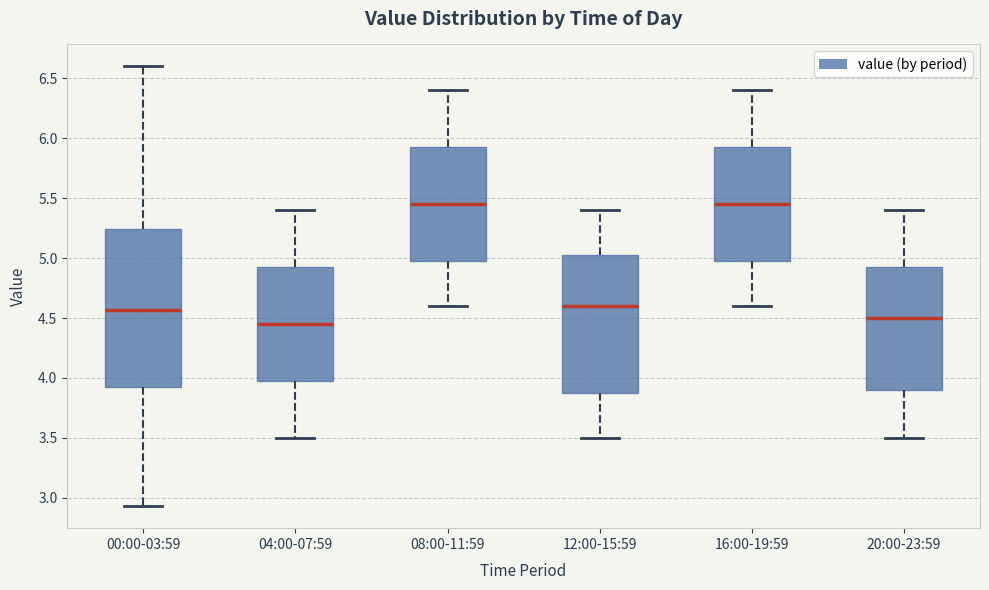

Reading left to right, read every box against the y-axis: the position of its median line, the range the box covers, and the ends of its whiskers. The values are not printed on the chart, so give them approximately, as read against the axis.

00:00-03:59: median 4.55, box 3.90 to 5.25, whiskers 2.95 to 6.60
04:00-07:59: median 4.45, box 4.00 to 4.95, whiskers 3.50 to 5.40
08:00-11:59: median 5.45, box 5.00 to 5.95, whiskers 4.60 to 6.40
12:00-15:59: median 4.60, box 3.90 to 5.05, whiskers 3.50 to 5.40
16:00-19:59: median 5.45, box 5.00 to 5.95, whiskers 4.60 to 6.40
20:00-23:59: median 4.50, box 3.90 to 4.95, whiskers 3.50 to 5.40